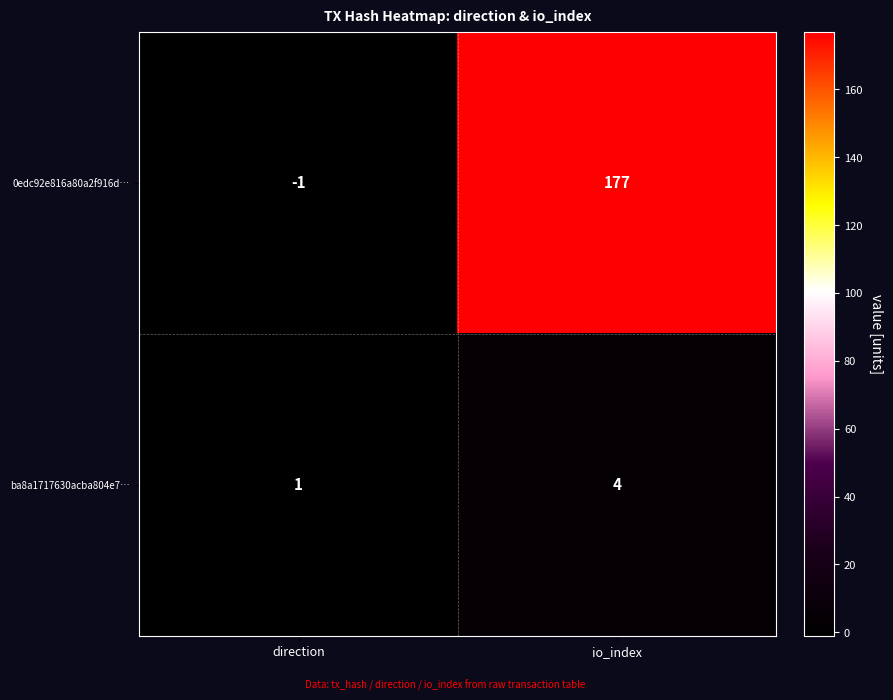

Which category has the highest value across all series?

io_index